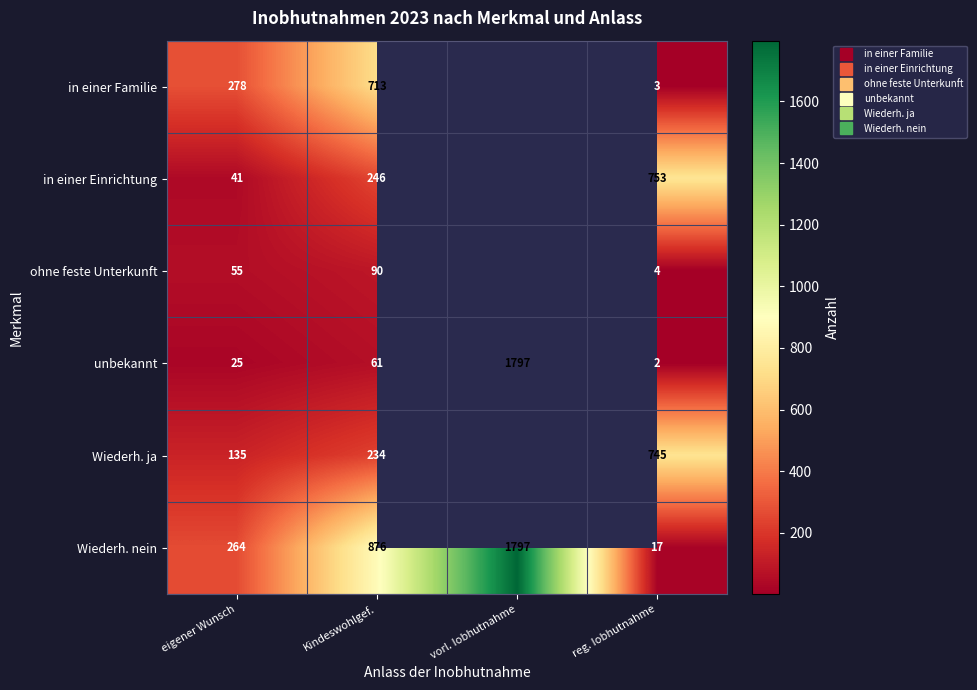

What is the difference between the unbekannt values at eigener Wunsch and reg. Iobhutnahme?

23.0